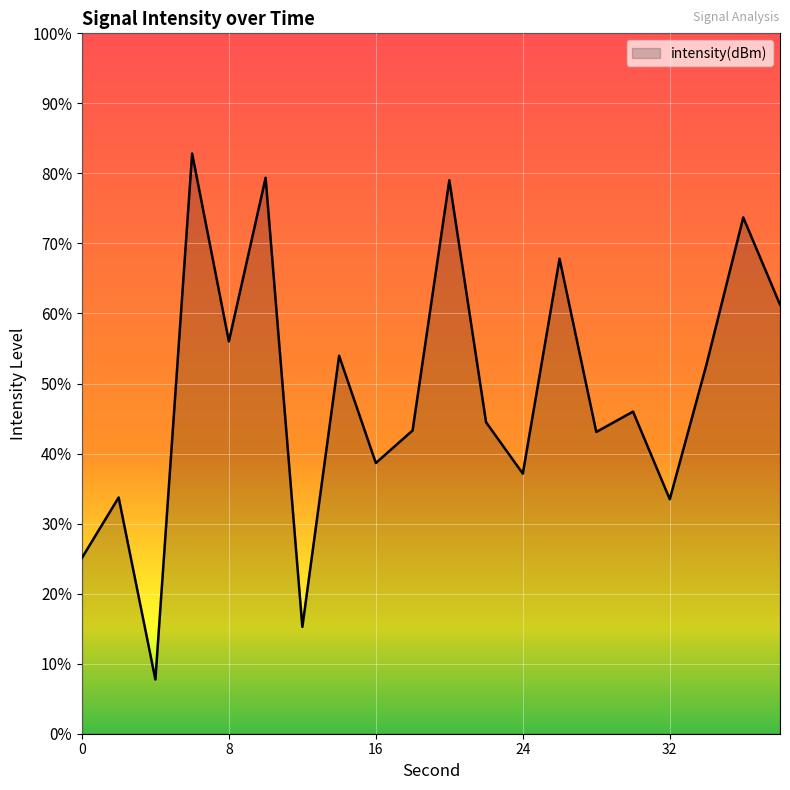

List the labels in order of value, smallest first.

4, 12, 0, 32, 2, 24, 16, 28, 18, 22, 30, 34, 14, 8, 38, 26, 36, 20, 10, 6